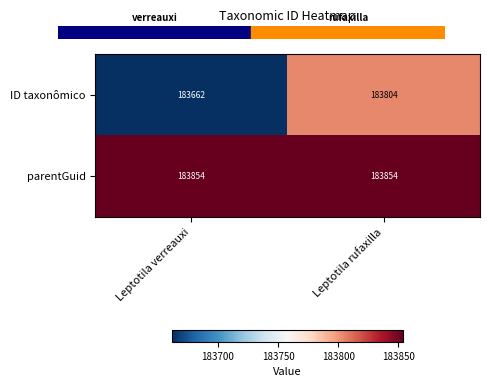

Is it true that ID taxonômico equals 183662 at Leptotila verreauxi?

True